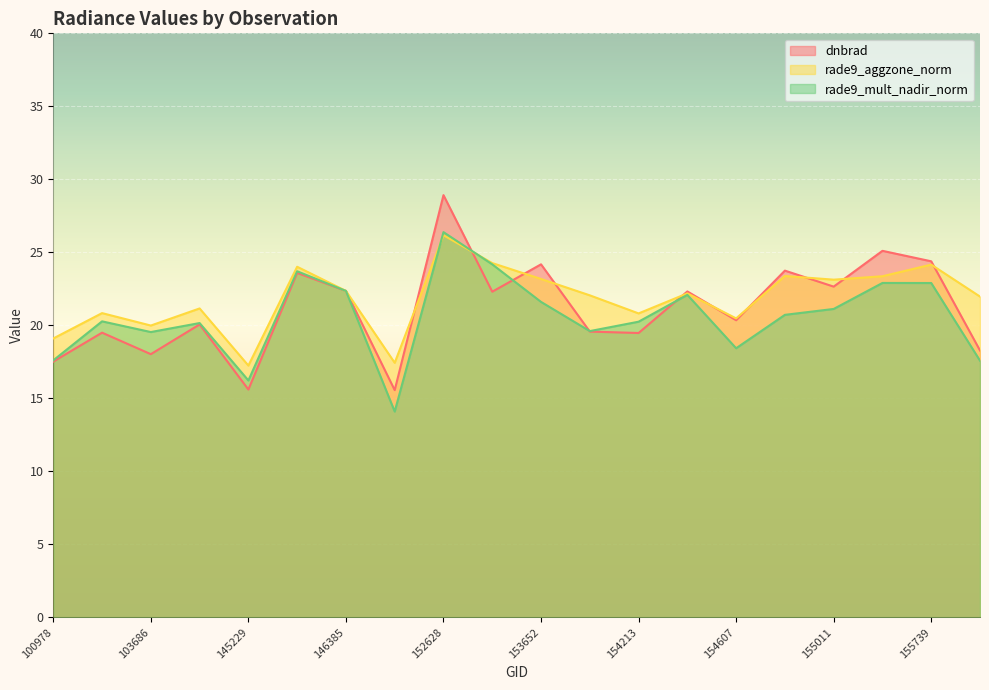

What is the sum of all rade9_aggzone_norm values?

437.3